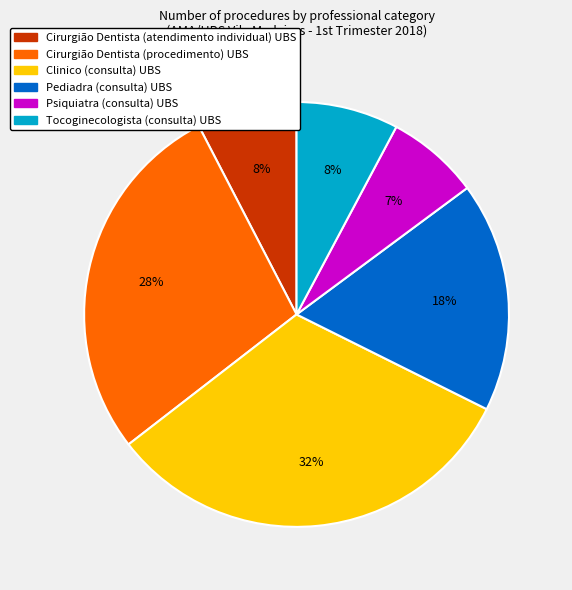

Do Cirurgião Dentista (atendimento individual) UBS and Clinico (consulta) UBS together represent more than half of the pie?

No